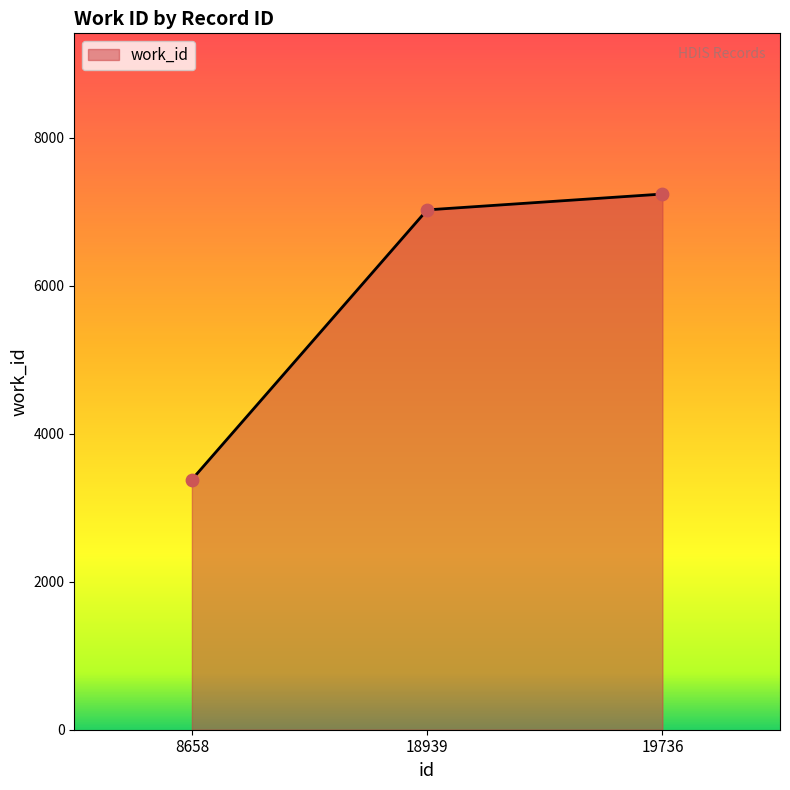

Approximately how many times larger is the value at 8658 compared to 19736?

0.5